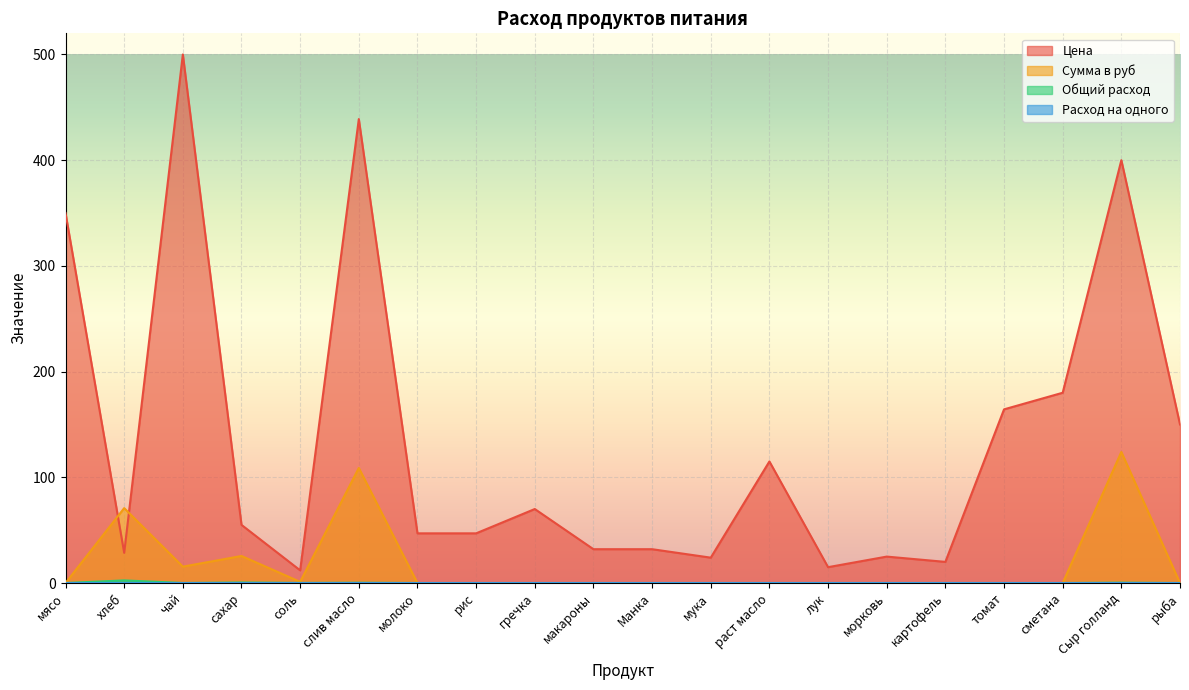

How many values in the Цена series exceed 55?

9